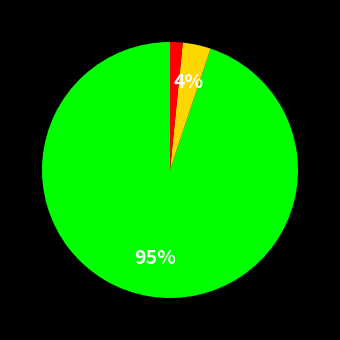

To the nearest percent, what is the average slice percentage?

33%